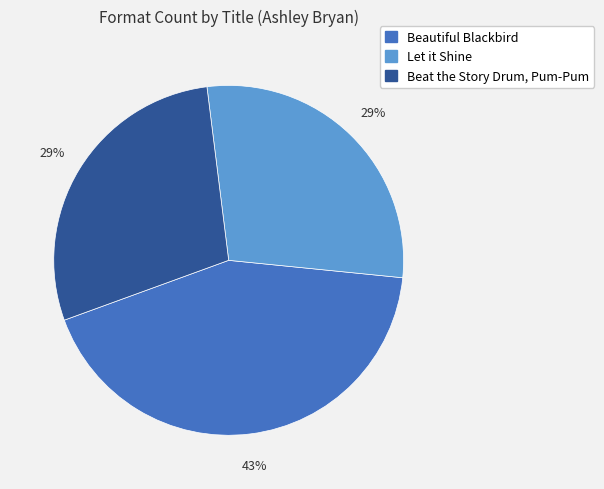

Is there any slice that represents more than half of the pie?

No